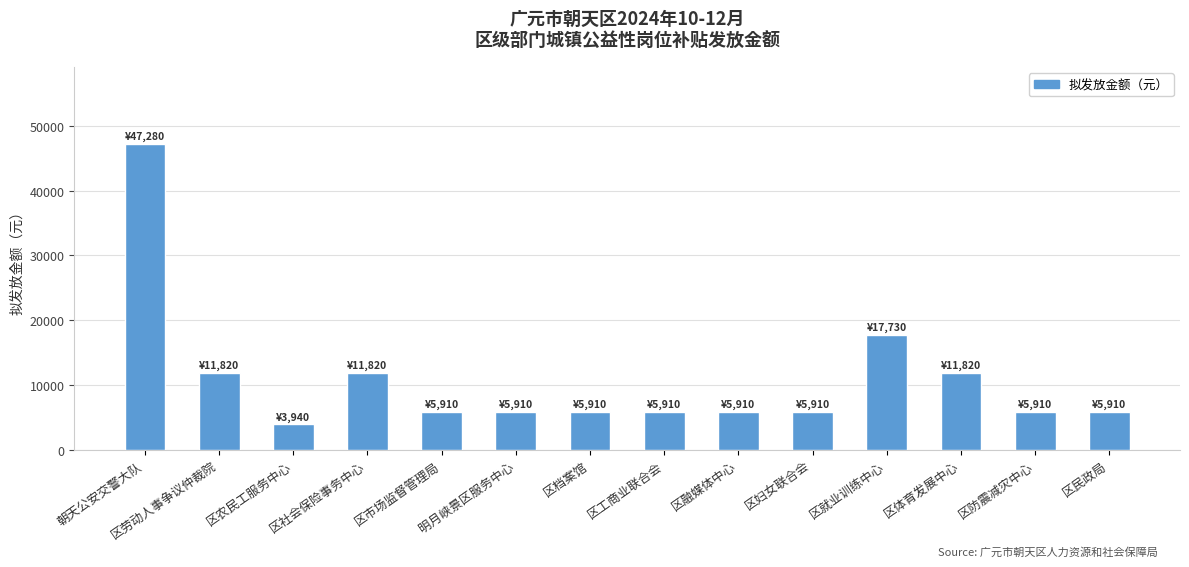

What is the value of the 2nd bar from the left?

11820